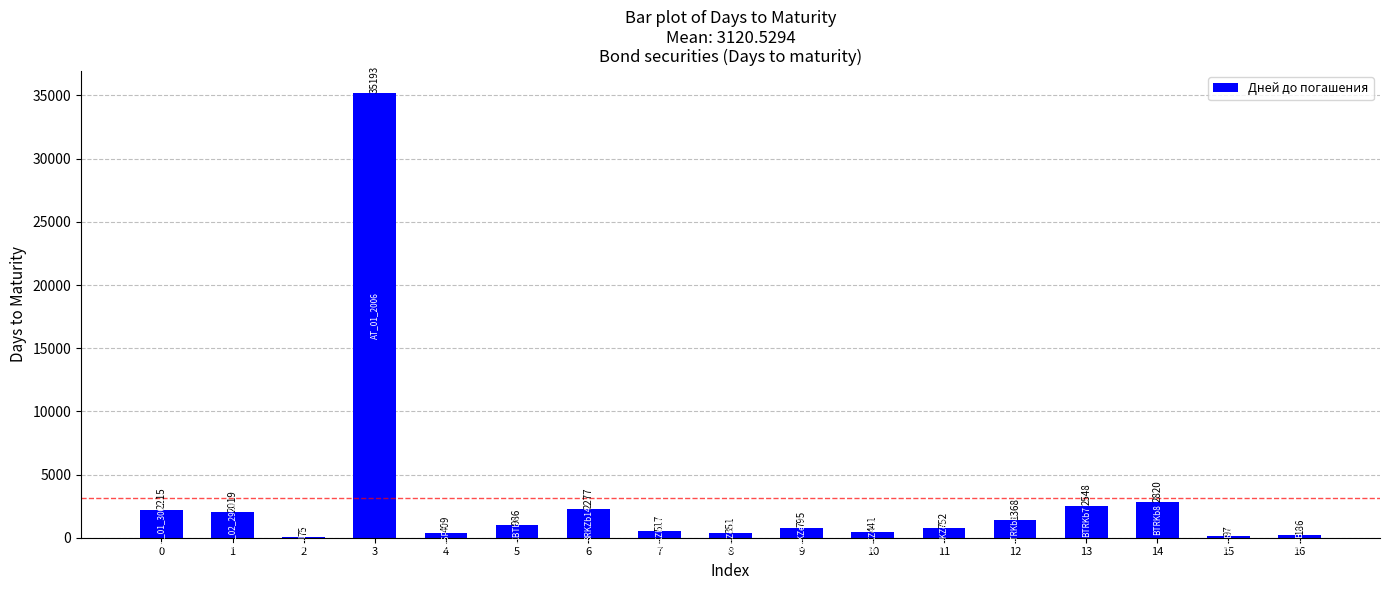

How many distinct data groups are displayed?

1